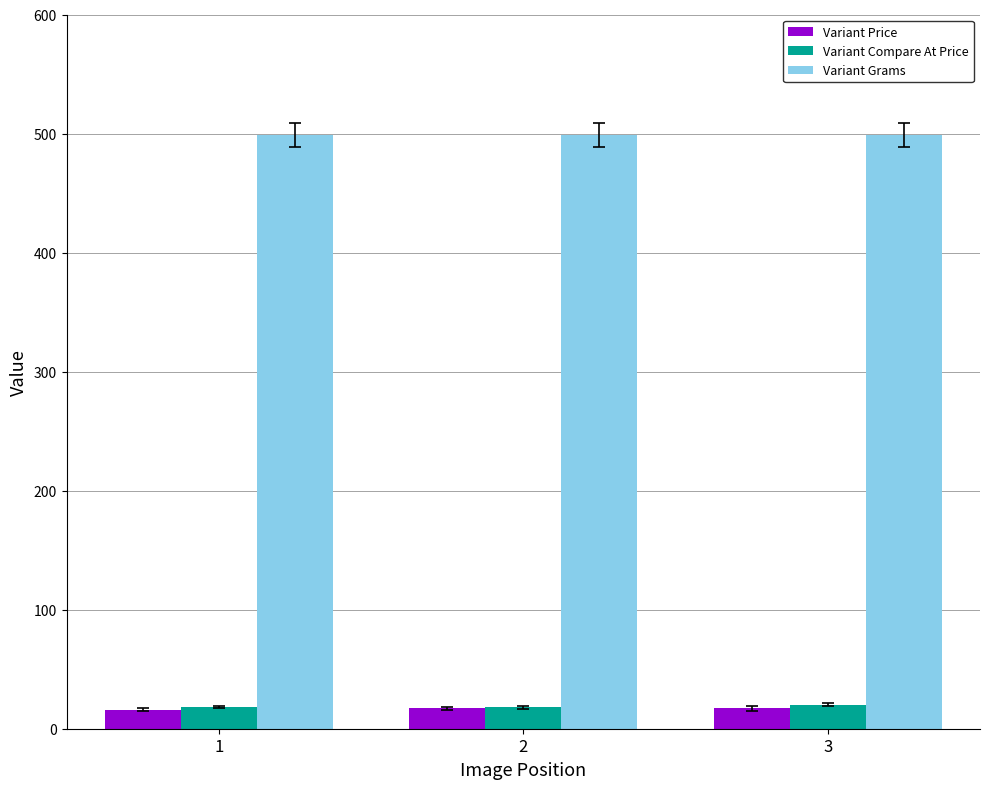

What is the minimum value for Variant Grams?

499